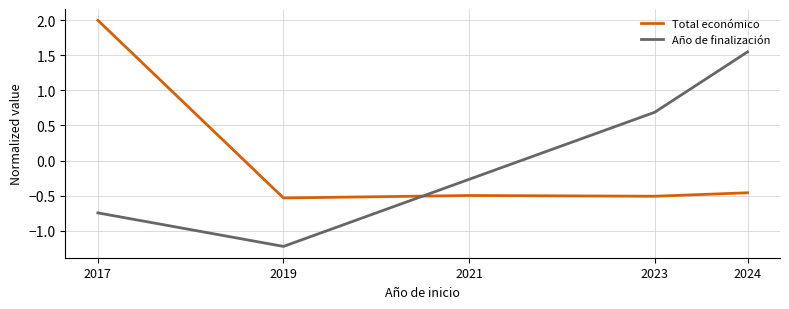

The Total económico series shows -1.0 at 2019. True or false?

False